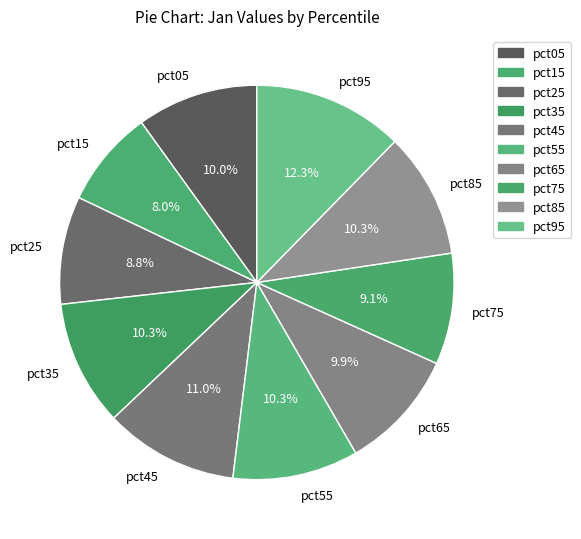

Is it true that pct95 is 23% of the pie?

False